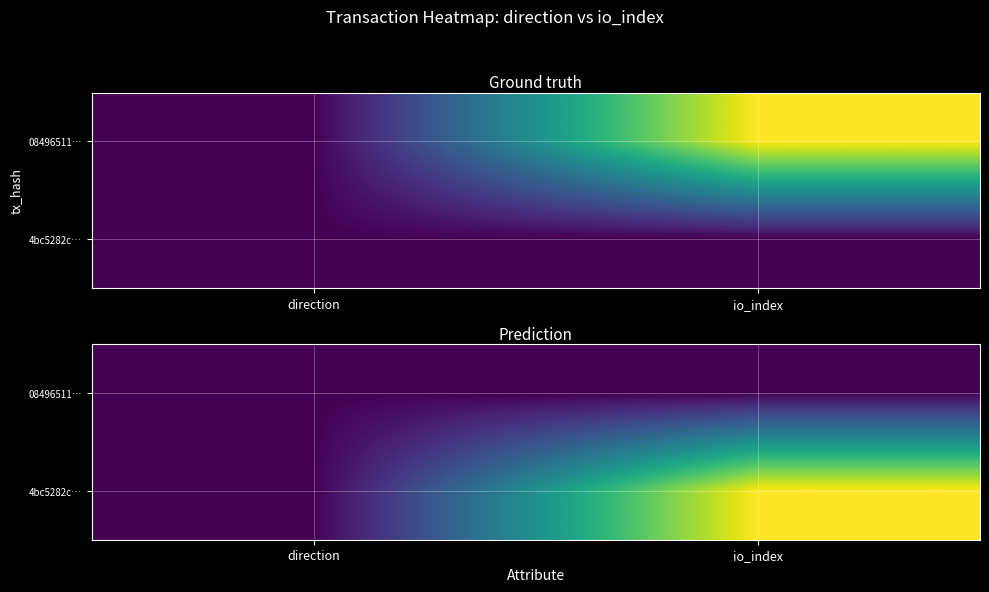

What is the maximum value for 4bc5282c…?

1089